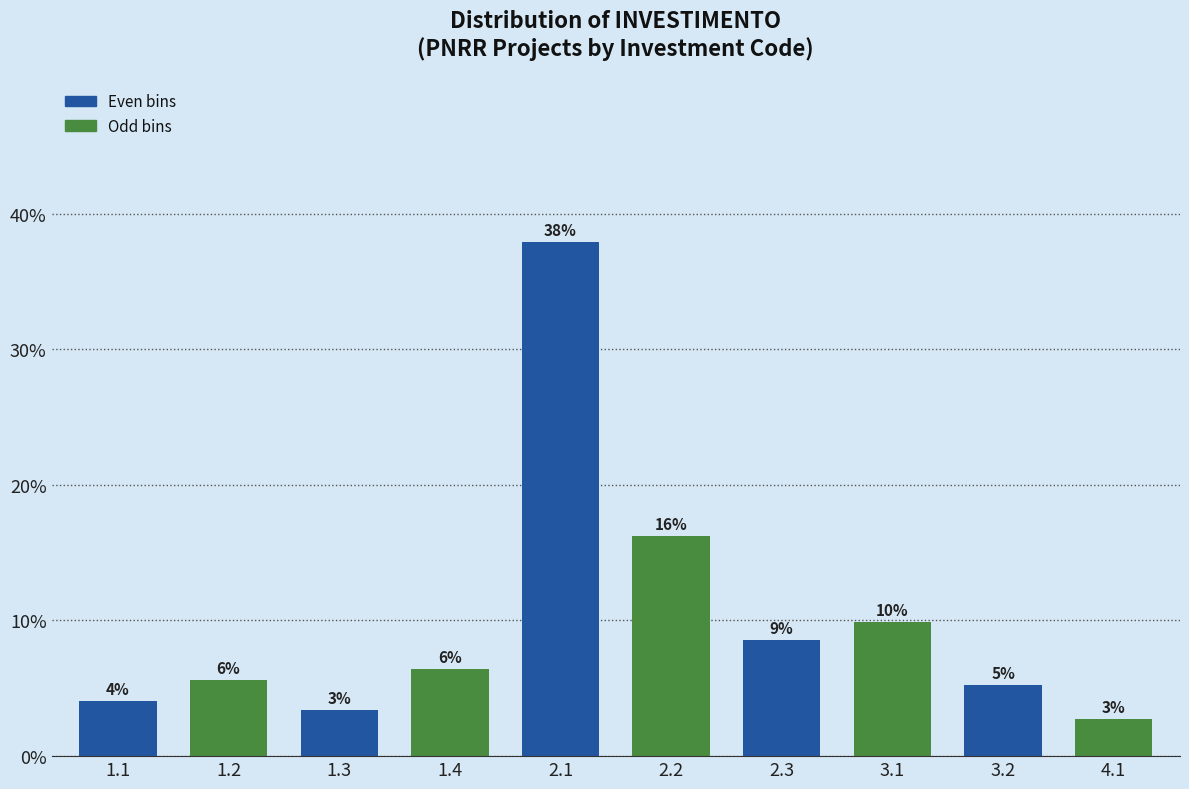

How many bars are there in total?

10